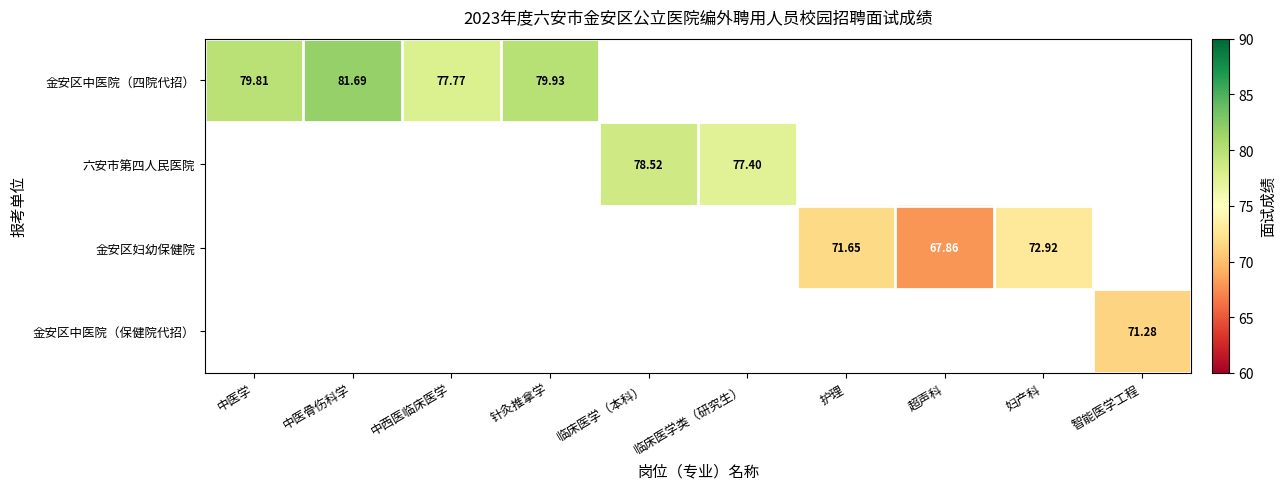

Is the value of 金安区中医院（四院代招） at 中医骨伤科学 greater than the value of 金安区中医院（保健院代招） at 智能医学工程?

Yes